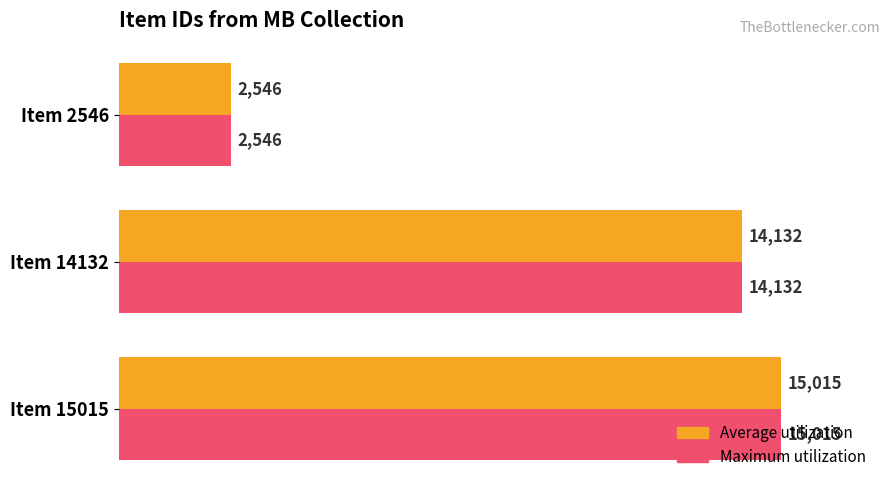

What are all the series names shown in the legend?

Average utilization, Maximum utilization